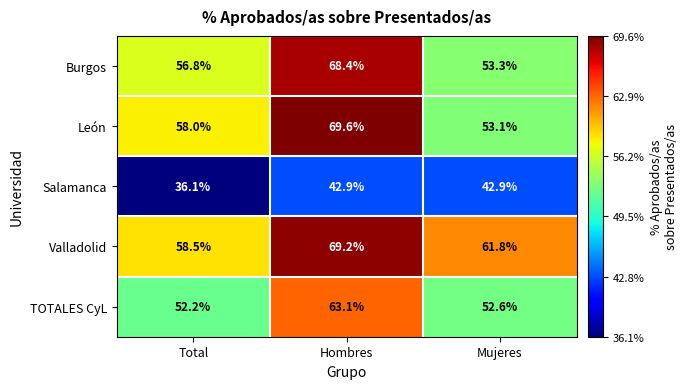

What is the approximate value of Burgos at Mujeres?

53.3